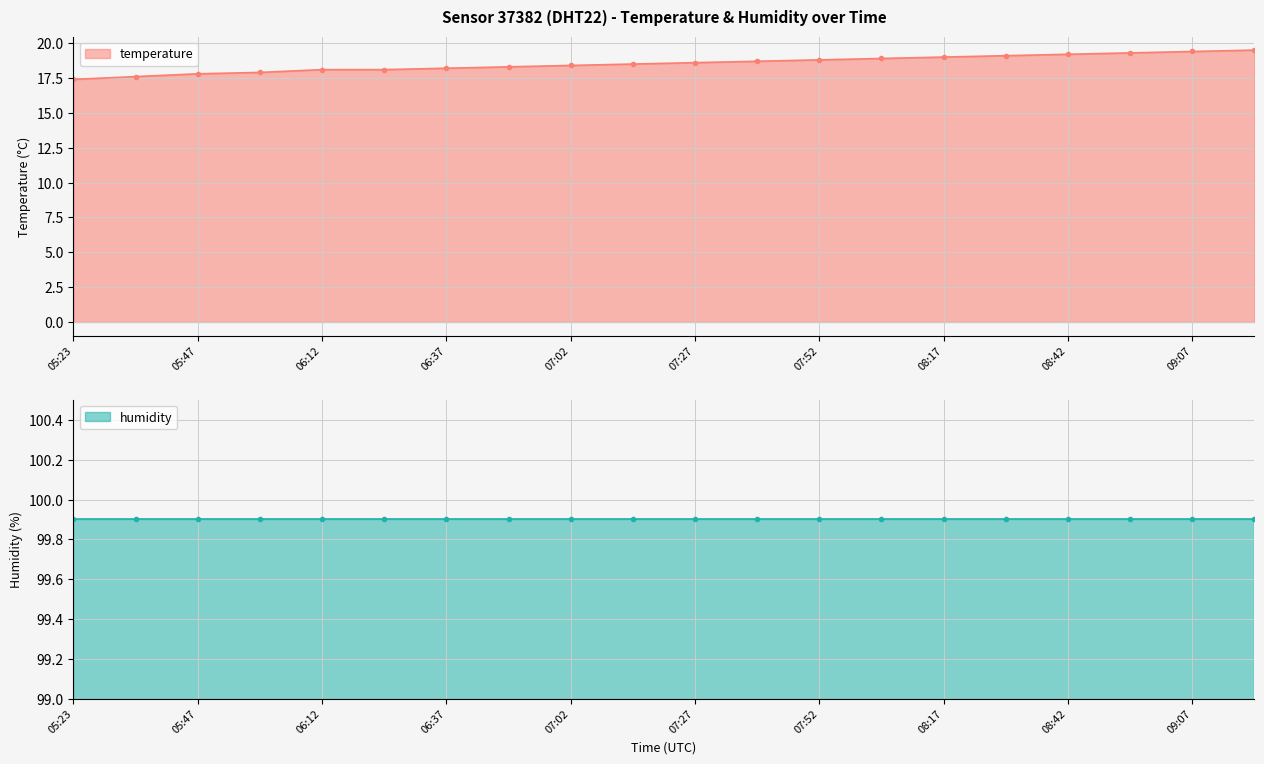

True or false: the data shows 6.6 at 07:02.

False